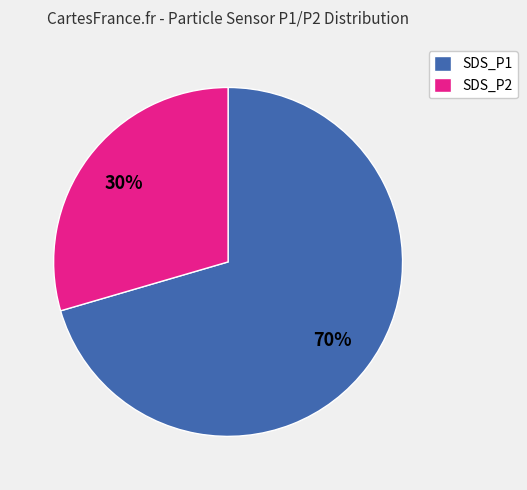

To the nearest percent, what portion does SDS_P1 represent?

70%